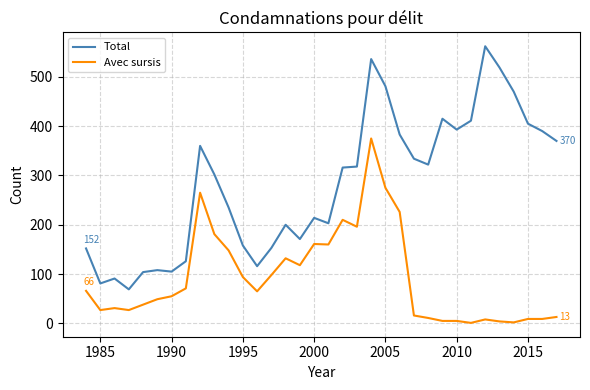

List the series in order of their overall mean, highest first.

Total, Avec sursis